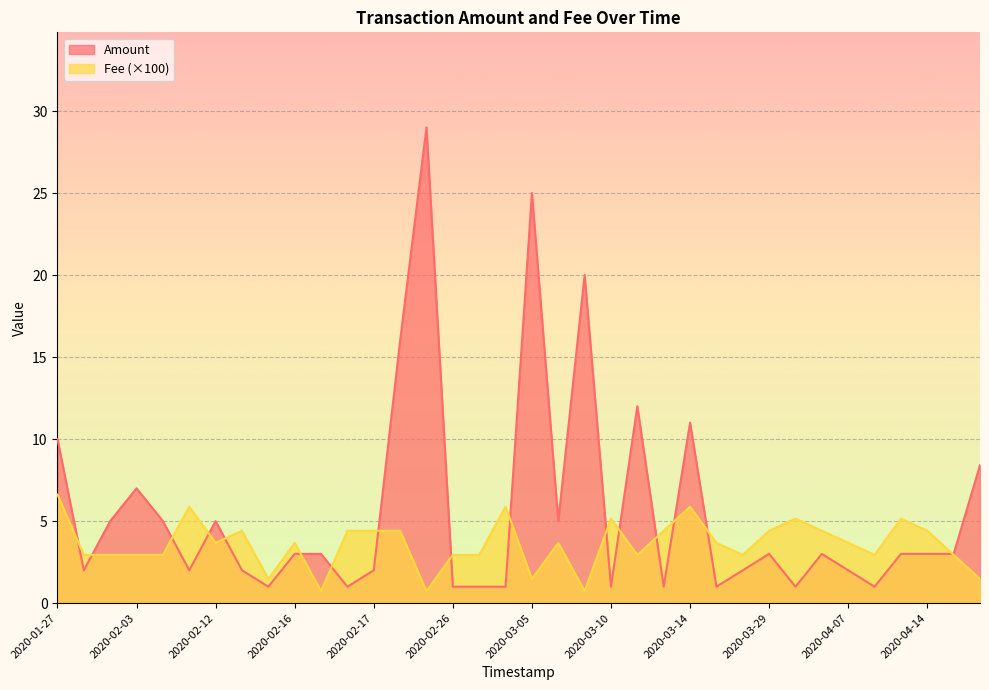

What is the label of the 18th point from the left?

2020-02-28